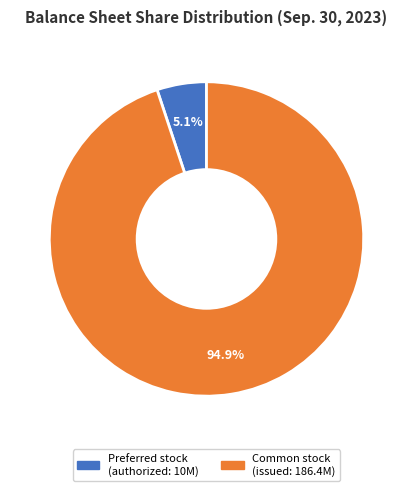

Does any single category account for the majority?

Yes